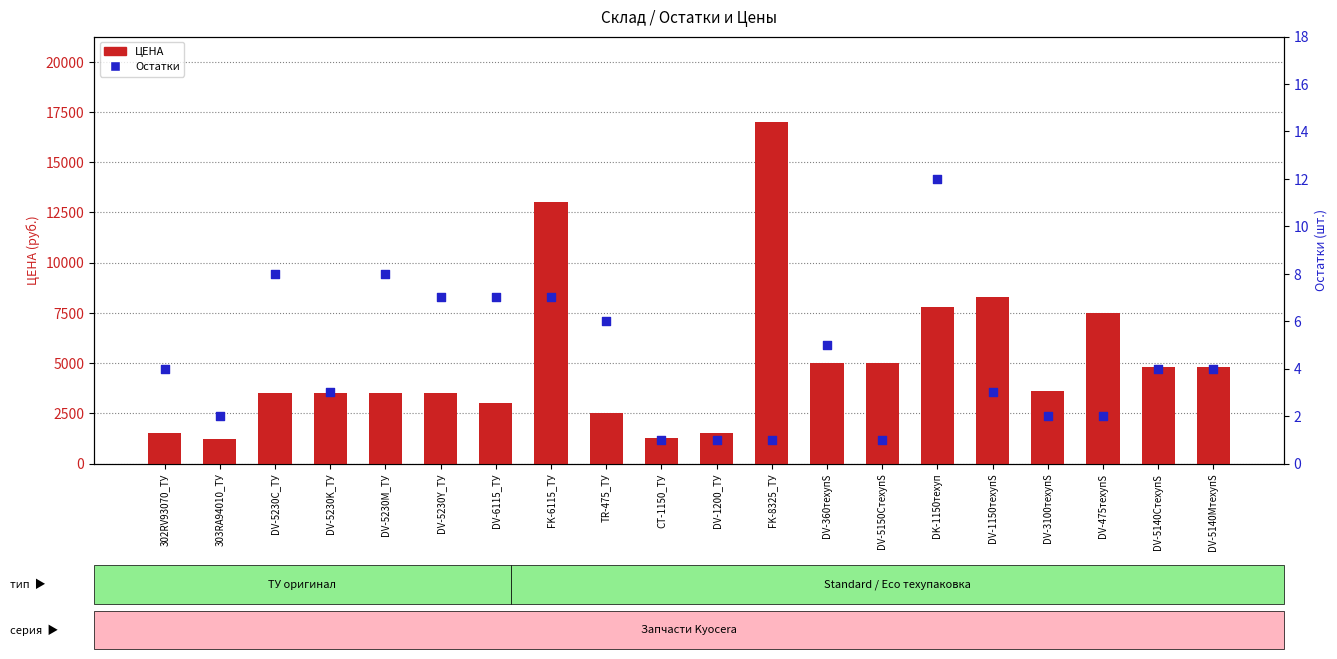

Which series has the largest total across all categories?

ЦЕНА